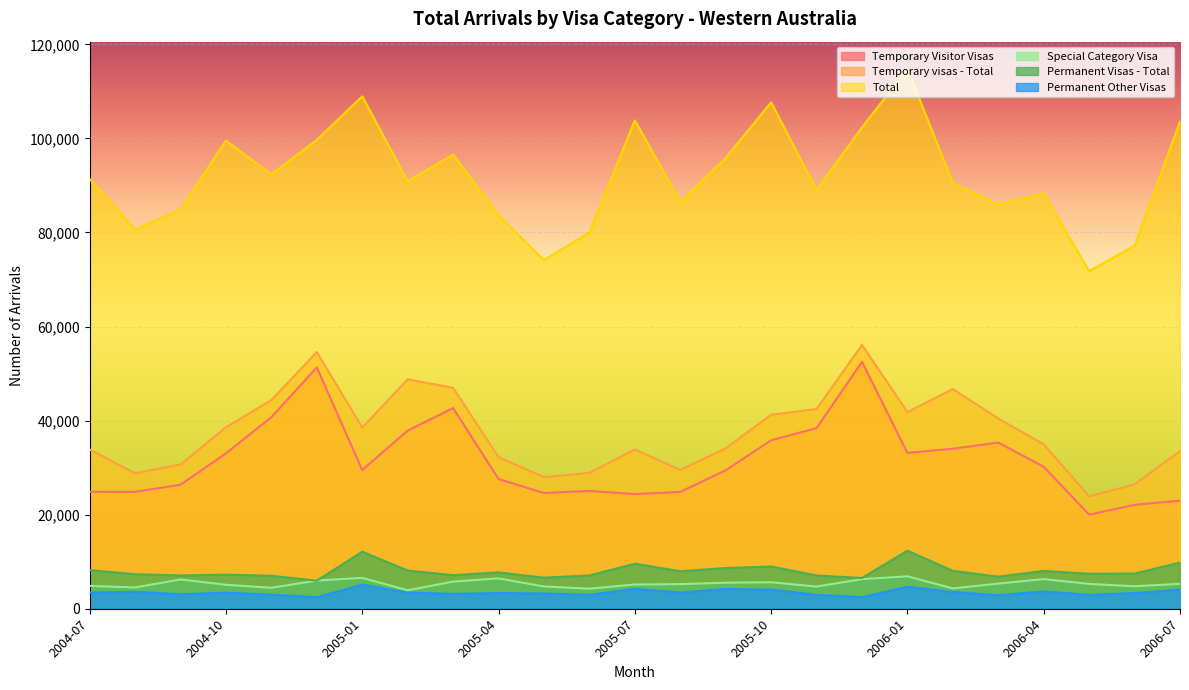

Where does the Temporary Visitor Visas series first go above 29480?

2004-10